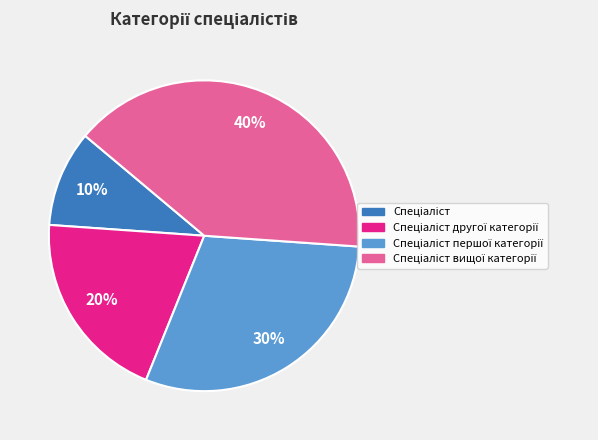

Is there any slice that represents more than half of the pie?

No